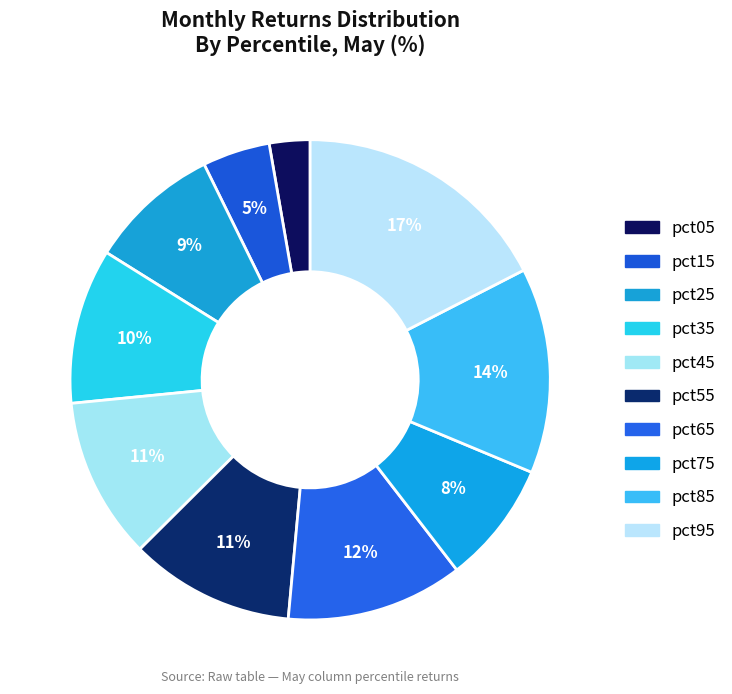

How many slices are in this pie chart?

10